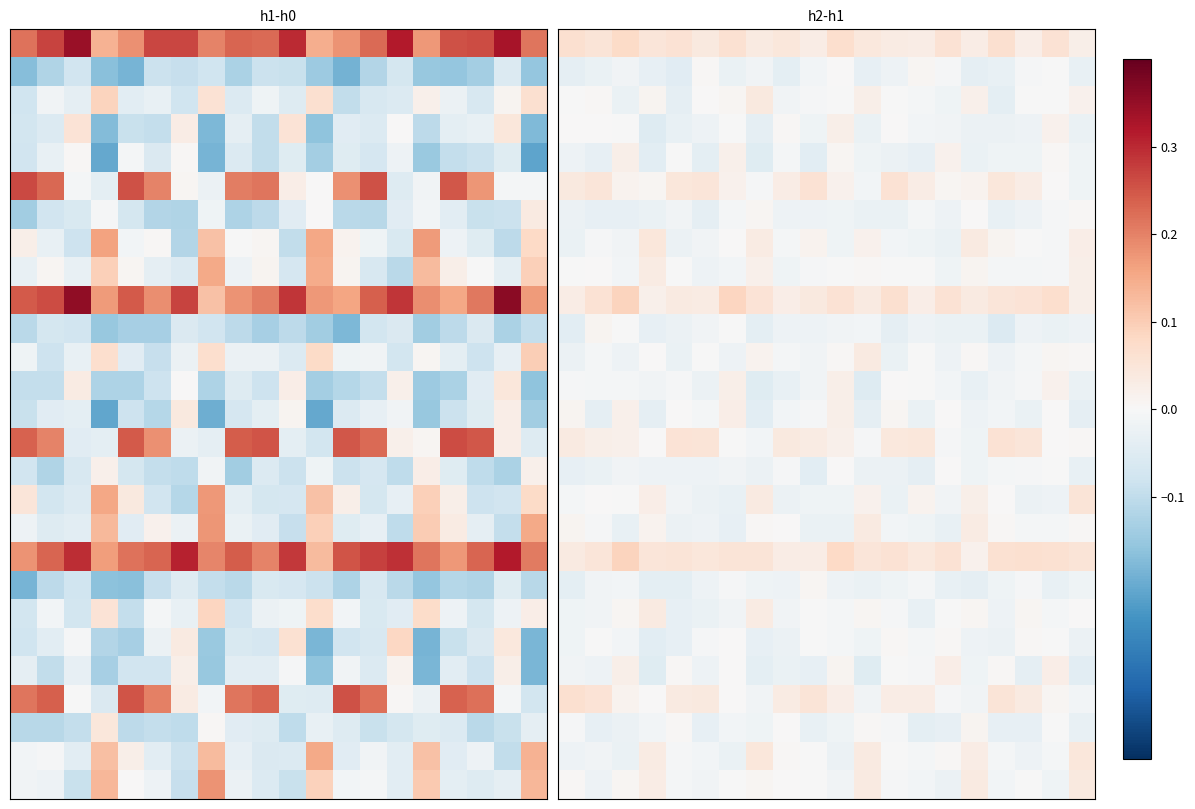

At which category is the sum across all series the highest?

10